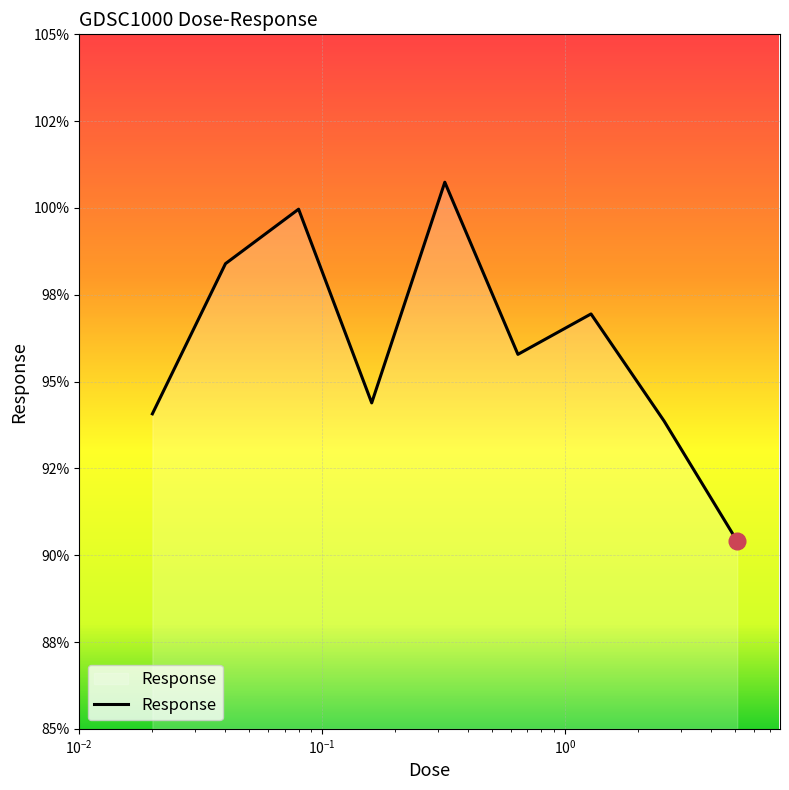

Is this an area chart (filled region under the line)?

Yes